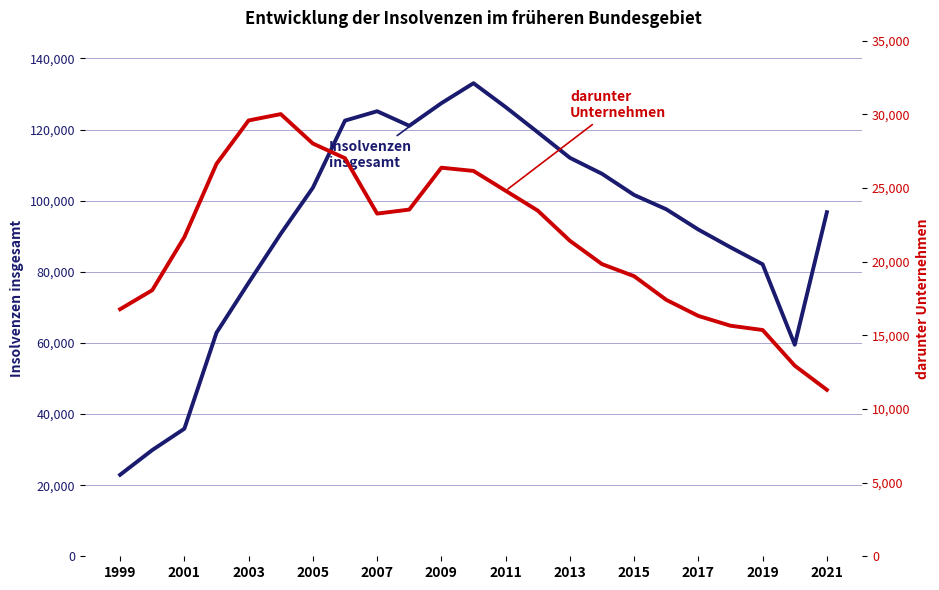

How many lines are shown in the chart?

2